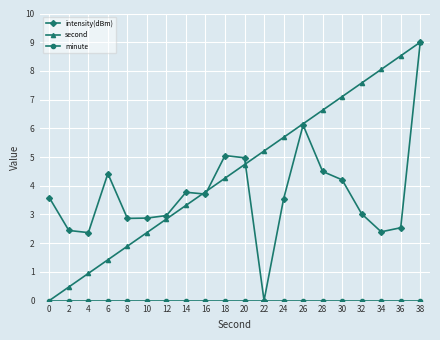

What is the maximum value shown in the chart?

9.0